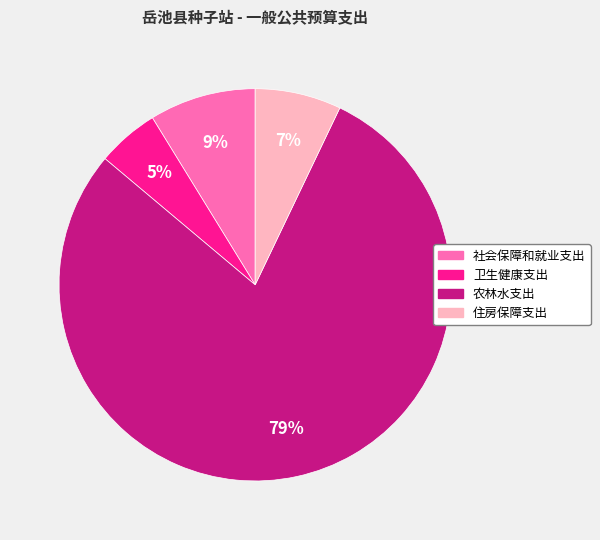

What is the majority slice?

农林水支出